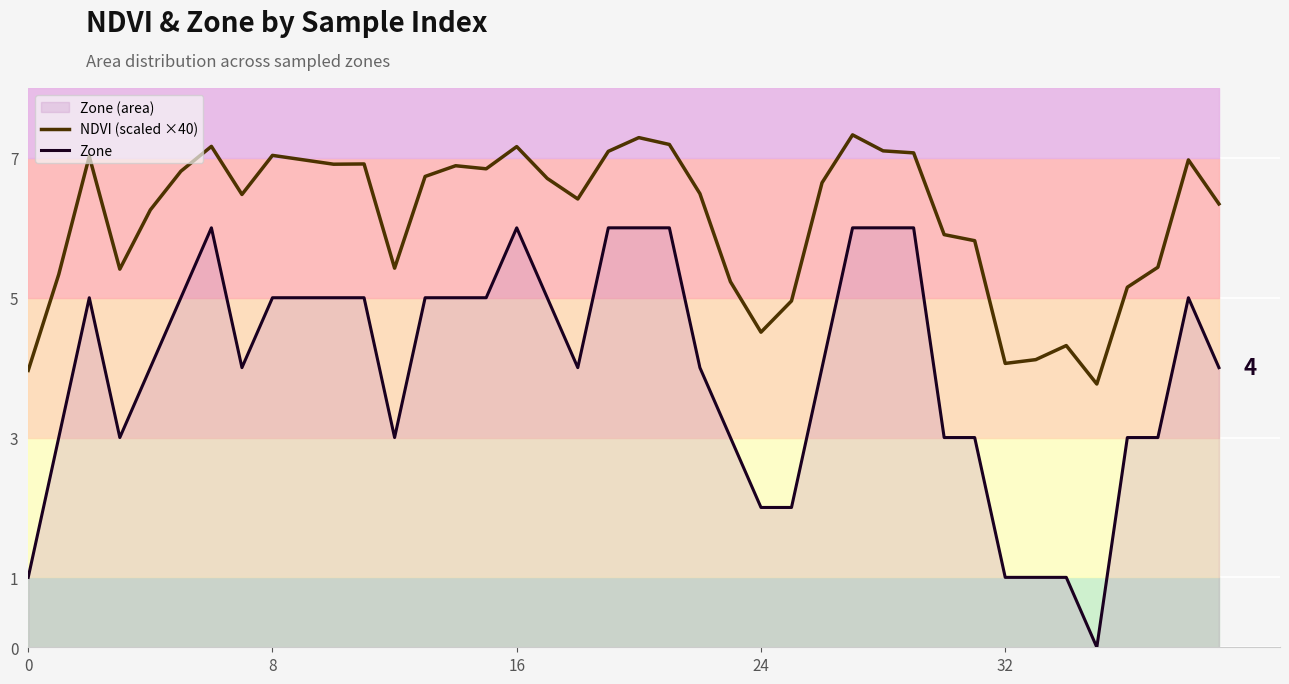

The NDVI (scaled ×40) series shows 7.2 at 16. True or false?

True